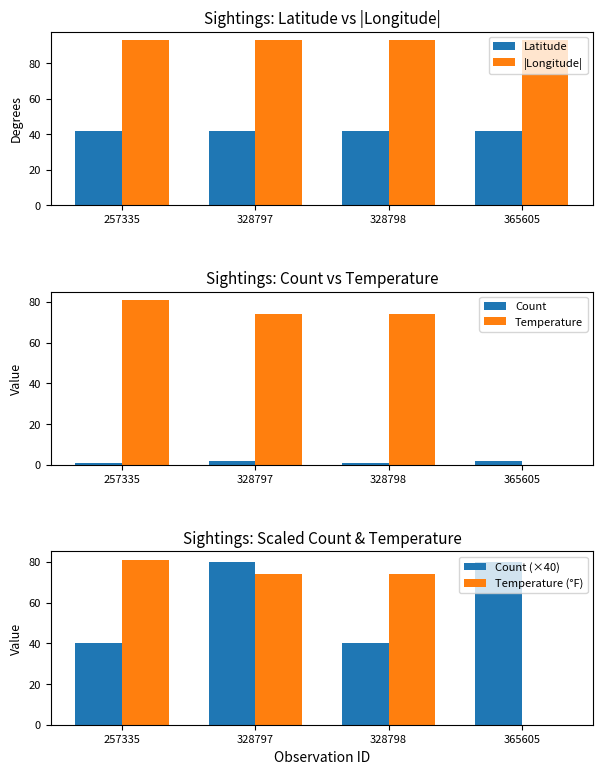

What is the total value across all series at 257335?

337.8